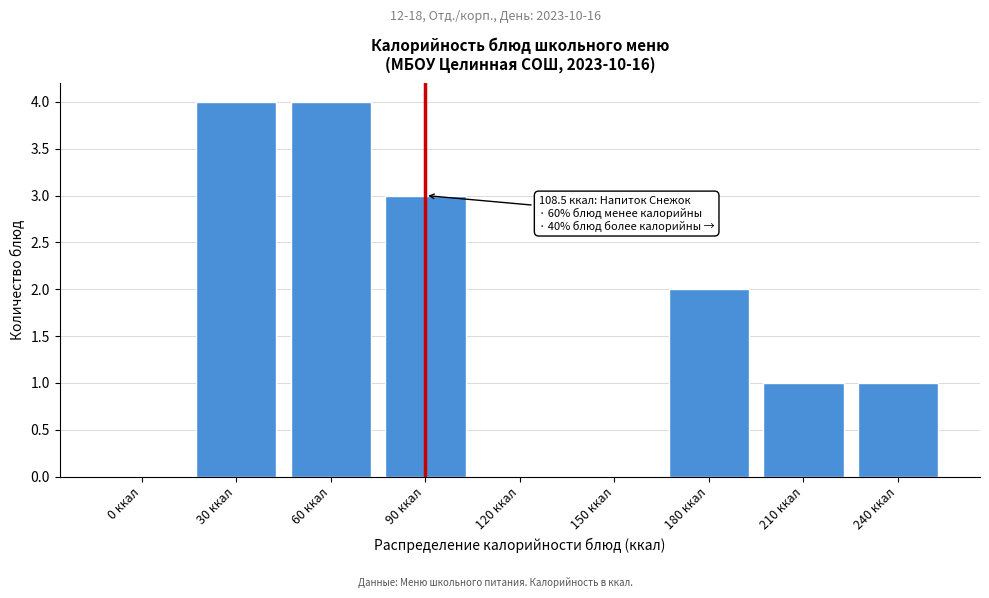

Reading right to left, extract all data points from this chart.

240 ккал=1	210 ккал=1	180 ккал=2	150 ккал=0	120 ккал=0	90 ккал=3	60 ккал=4	30 ккал=4	0 ккал=0